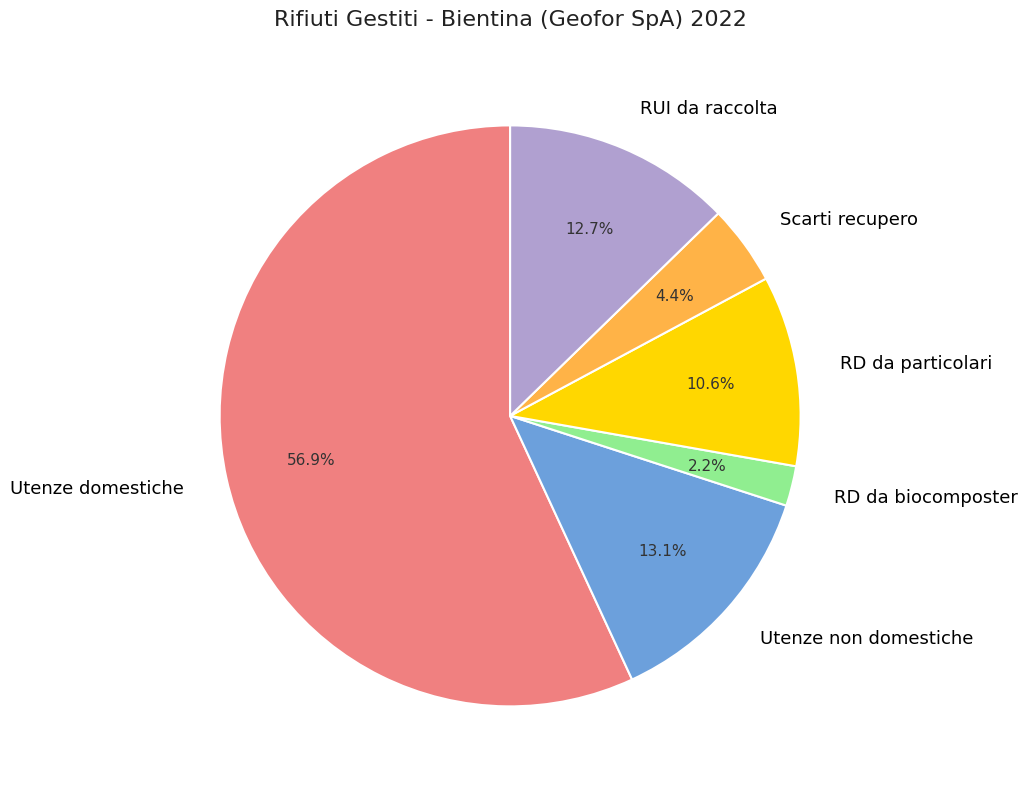

Do Utenze domestiche and Utenze non domestiche together represent more than half of the pie?

Yes